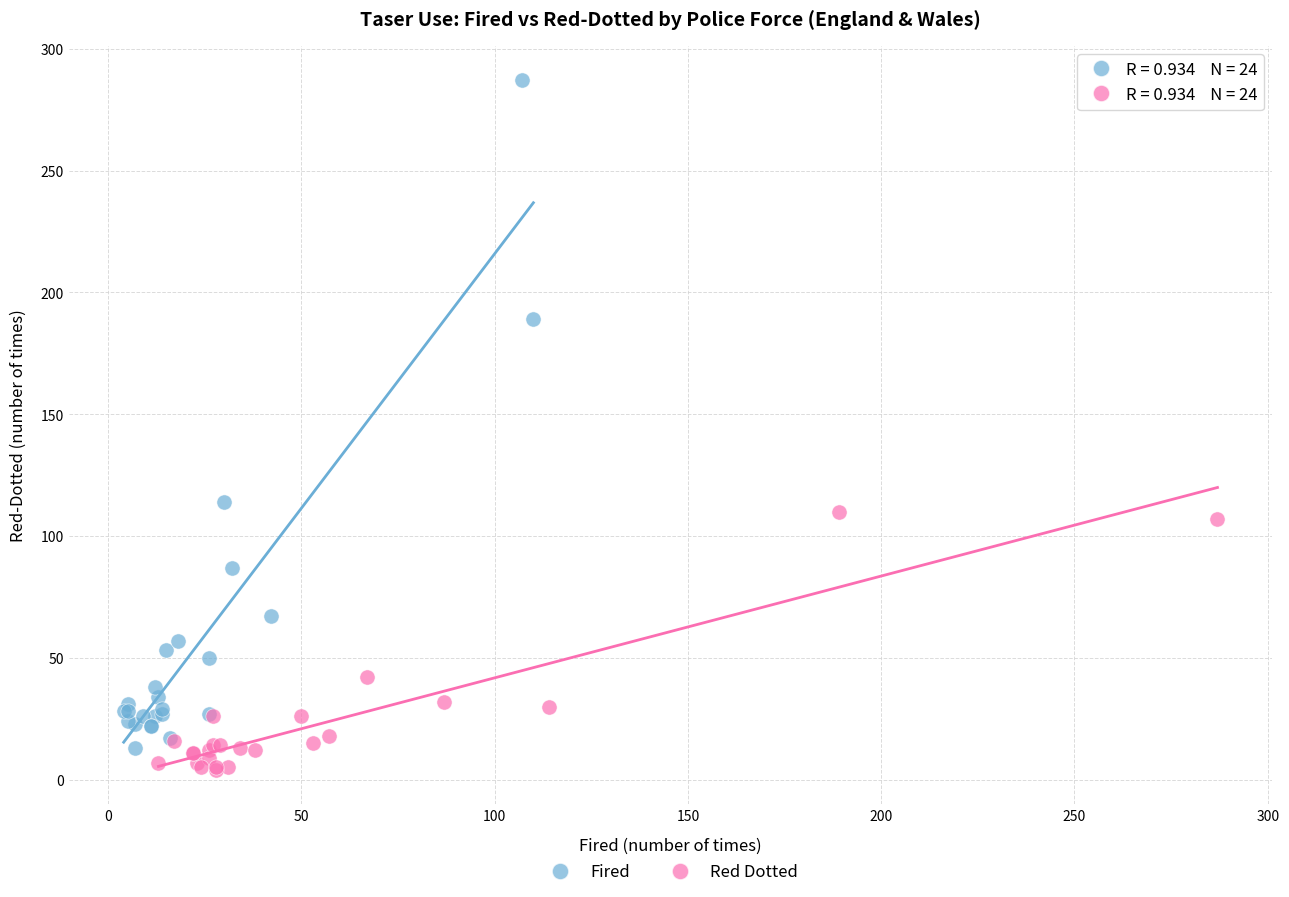

Which series has the largest Y range (max minus min)?

Fired